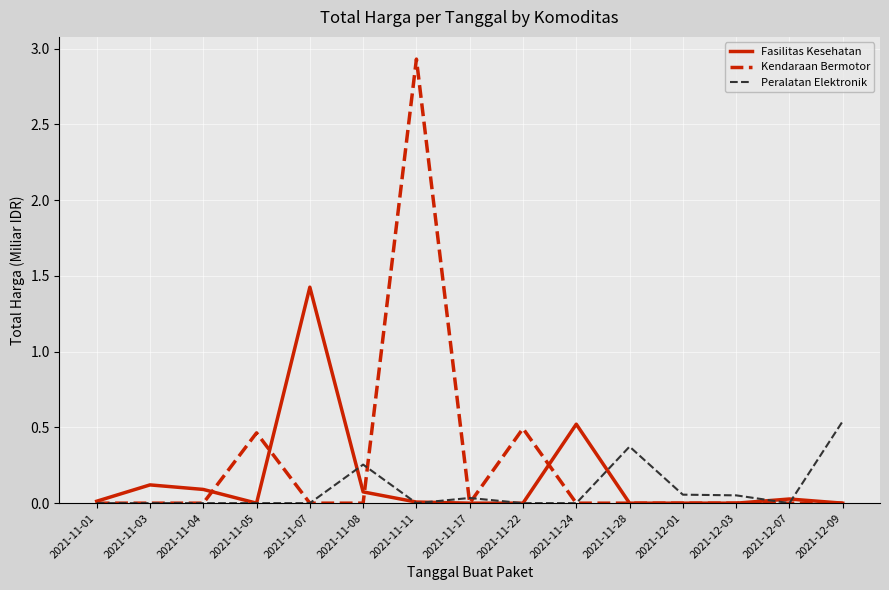

Which series has the largest range (max minus min)?

Kendaraan Bermotor